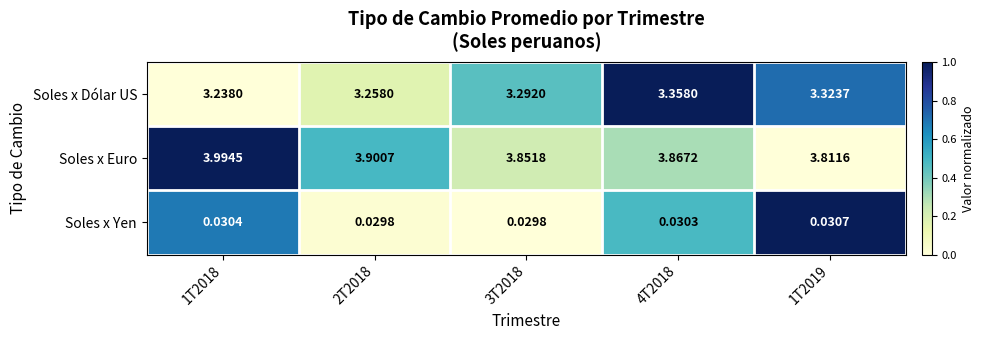

Which series has the largest total across all categories?

Soles x Euro